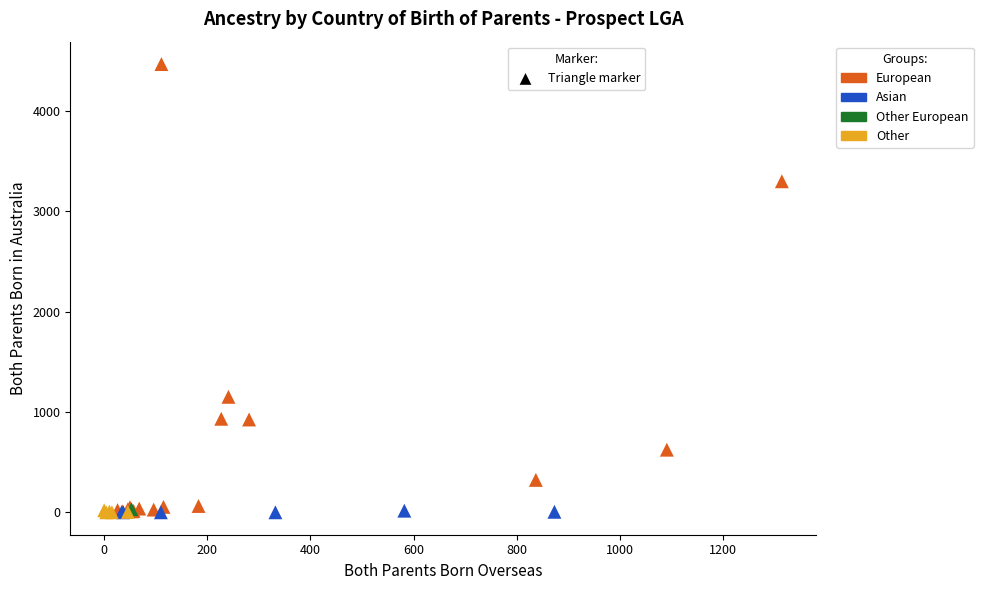

What are all the series names shown in the legend?

European, Asian, Other European, Other